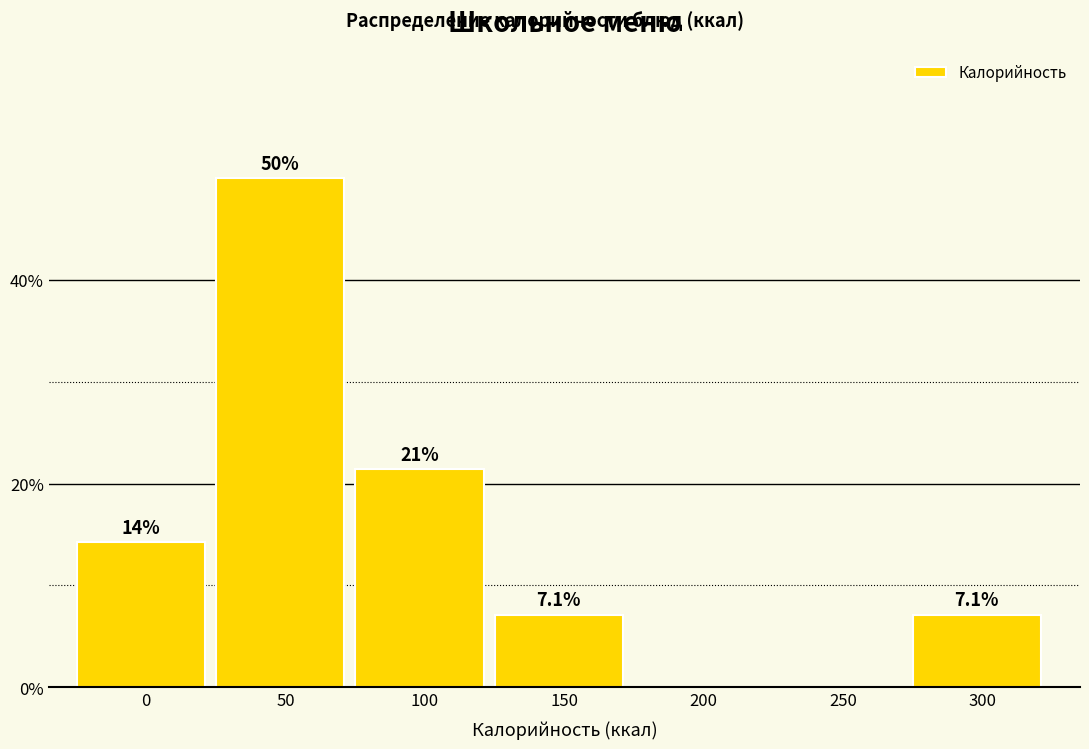

Reading left to right, list all the values displayed in this chart.

0=14.3	50=50.0	100=21.4	150=7.1	200=0.0	250=0.0	300=7.1